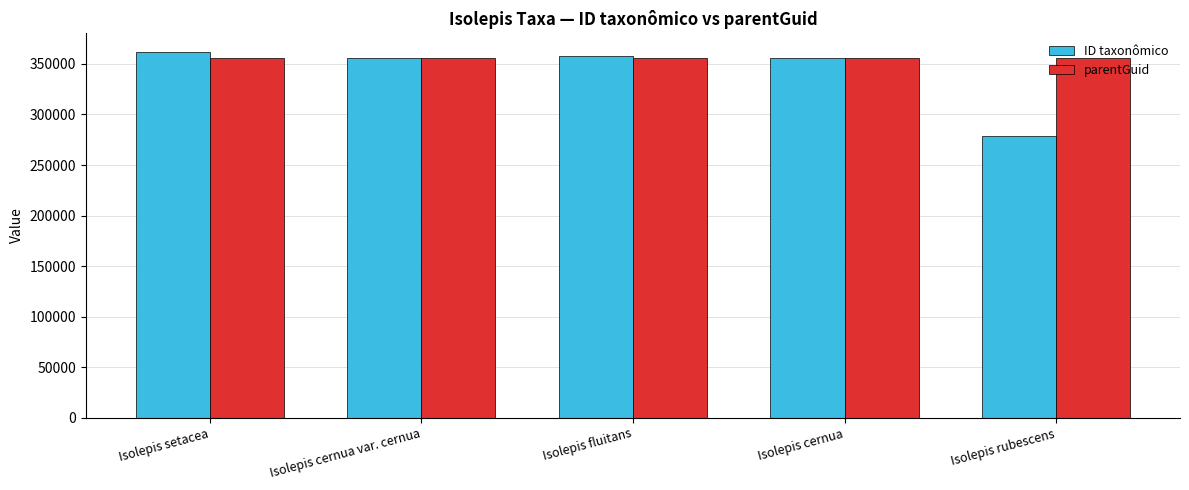

Count the number of data series in this chart.

2